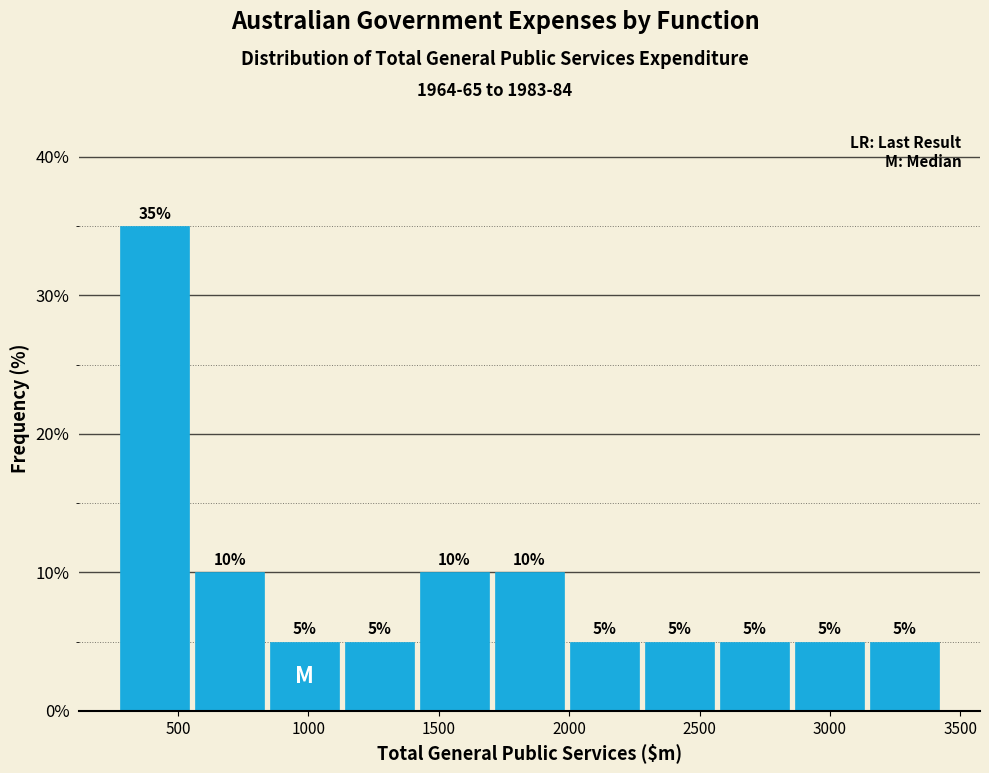

Reading left to right, transcribe this chart: for each bar, give the range it covers on the x-axis and its height. The bar edges are not printed on the chart, so give them approximately, as read against the axis.

300 to 550: 35
550 to 850: 10
850 to 1150: 5
1150 to 1450: 5
1450 to 1700: 10
1700 to 2000: 10
2000 to 2300: 5
2300 to 2600: 5
2600 to 2850: 5
2850 to 3150: 5
3150 to 3450: 5